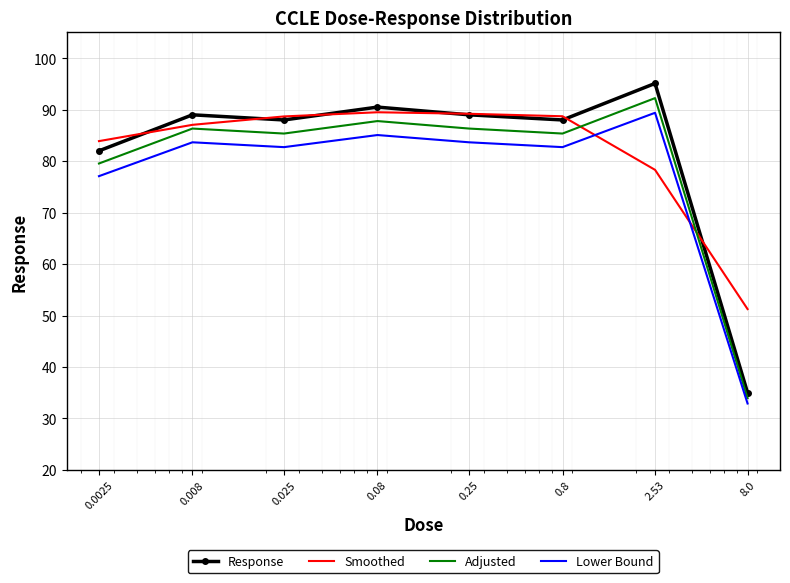

True or false: Smoothed and Lower Bound intersect in this chart.

True